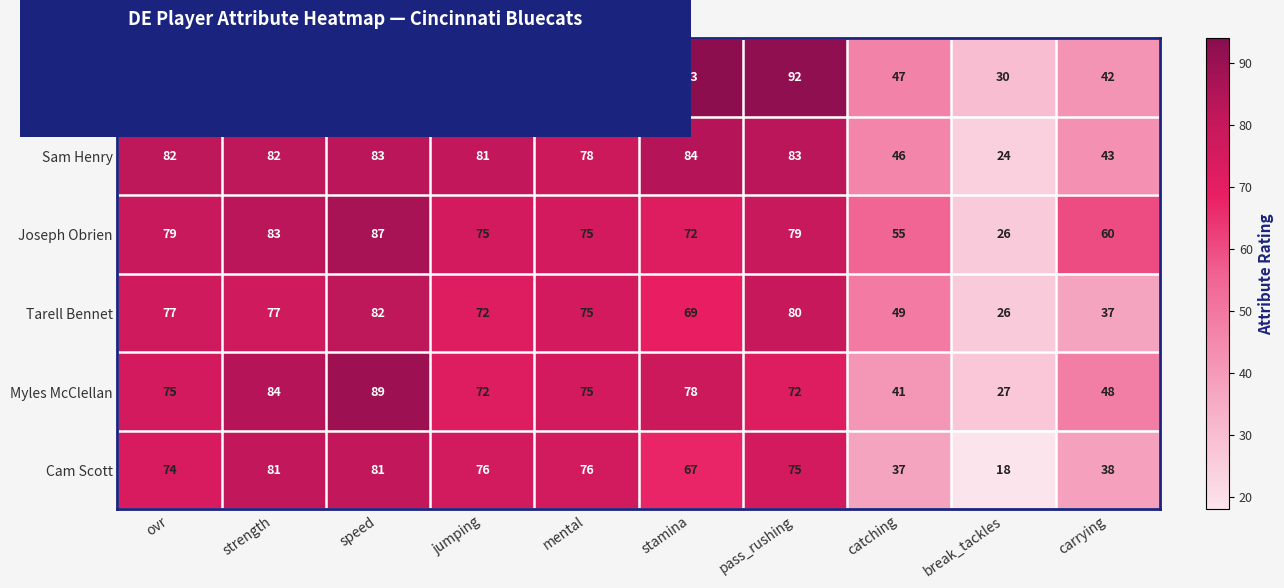

What is the smallest value displayed?

18